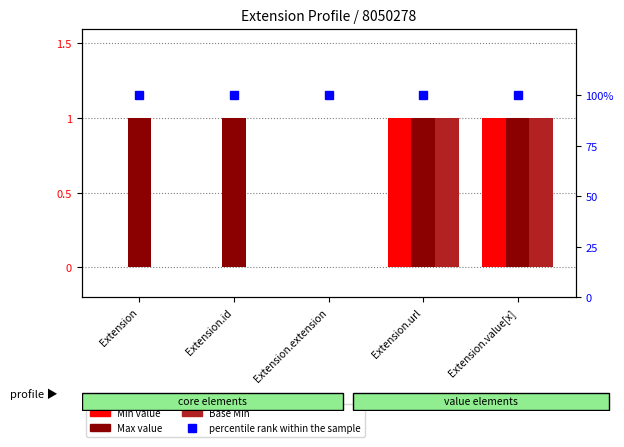

At which category is the sum across all series the highest?

Extension.url